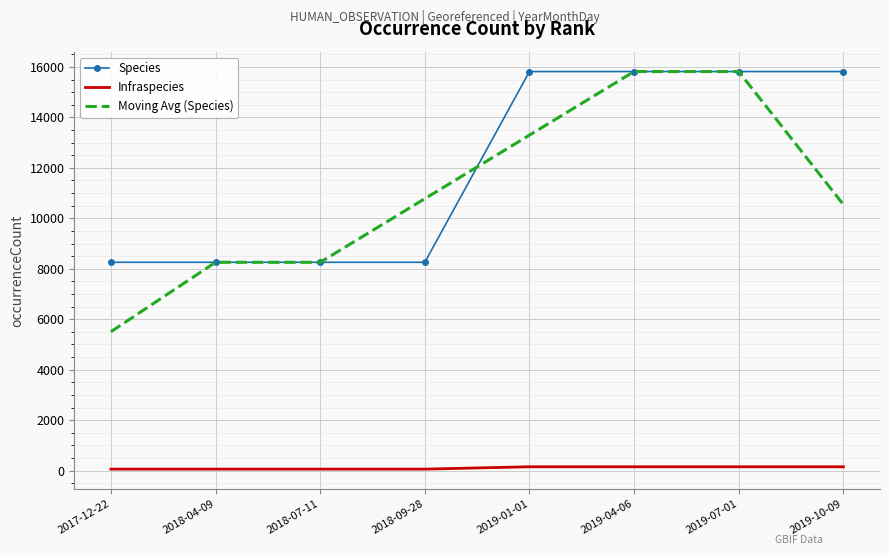

What position from the right is 2018-09-28?

5